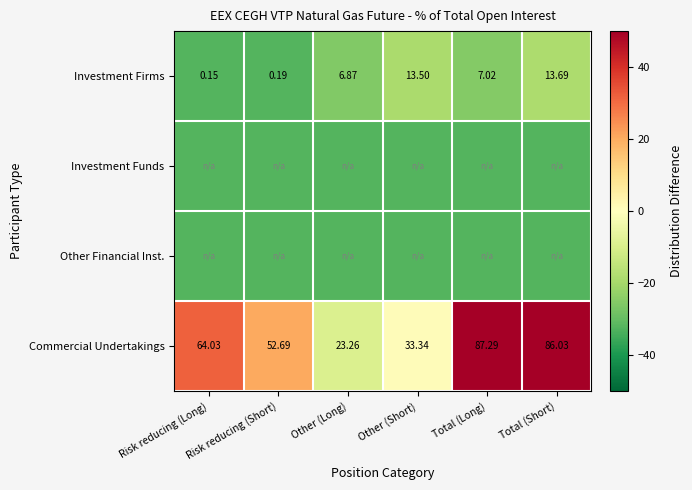

Rank the categories by Commercial Undertakings value from lowest to highest.

Other (Long), Other (Short), Risk reducing (Short), Risk reducing (Long), Total (Short), Total (Long)